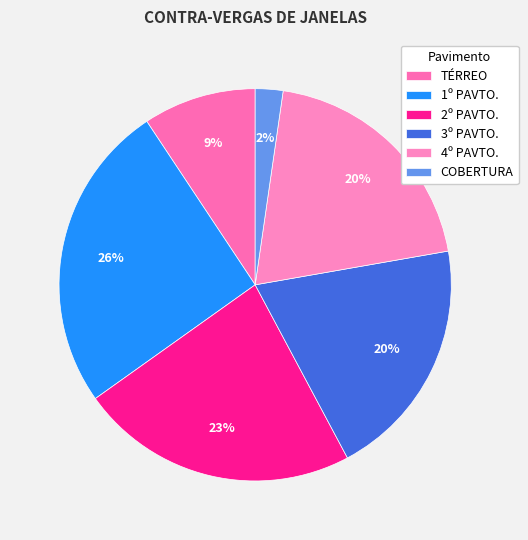

Is it true that COBERTURA is 13% of the pie?

False